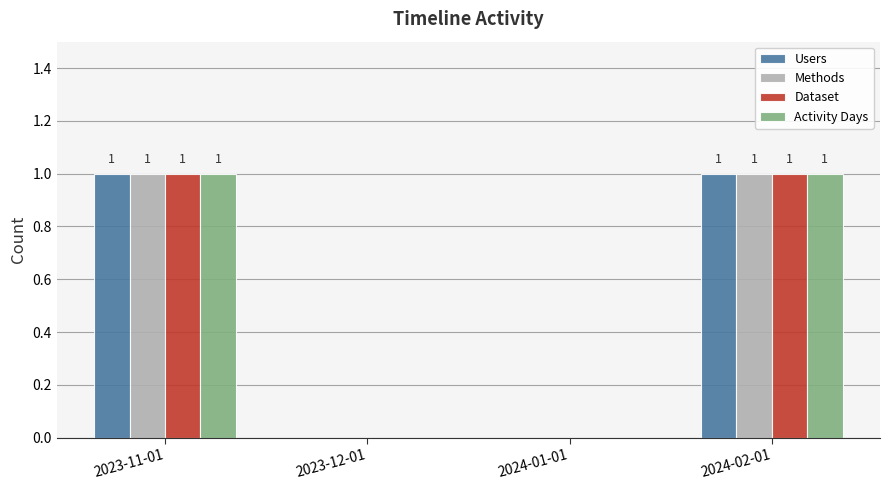

What is the total value across all series at 2024-02-01?

4